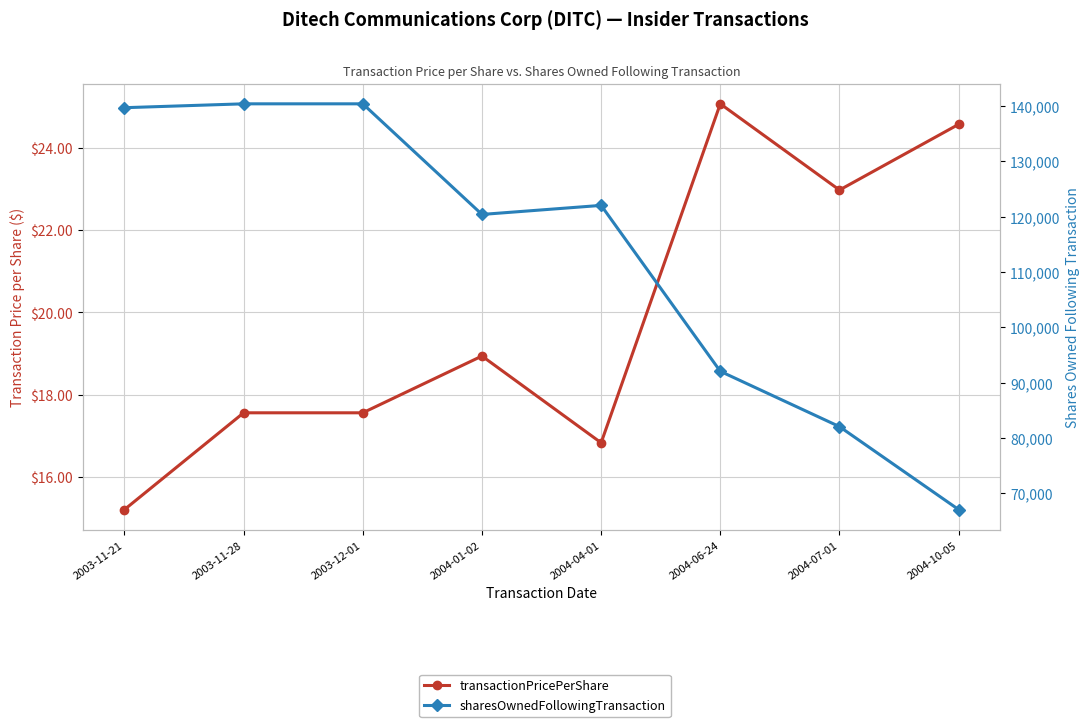

What is the difference between the maximum and minimum values in the transactionPricePerShare series?

9.9